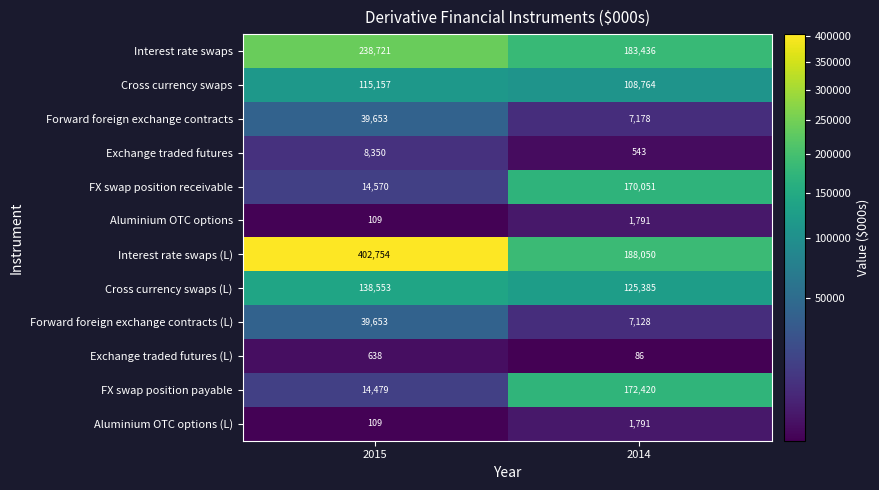

The value of Cross currency swaps at 2015 is 115157. True or false?

True